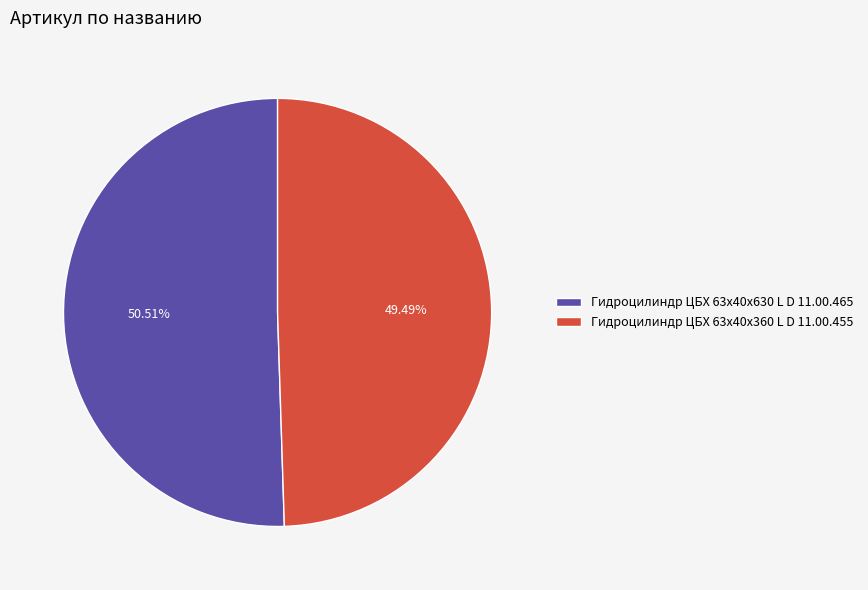

Is it true that Гидроцилиндр ЦБХ 63х40х360 L D 11.00.455 is 49% of the pie?

True